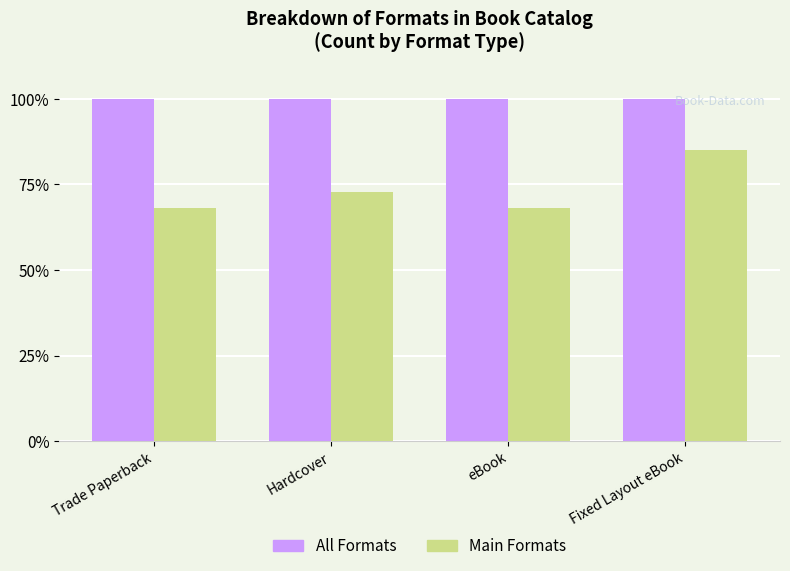

What is the minimum value for All Formats?

100.0